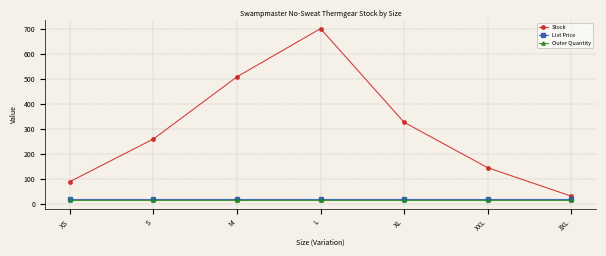

What is the total value across all series at 3XL?

67.0